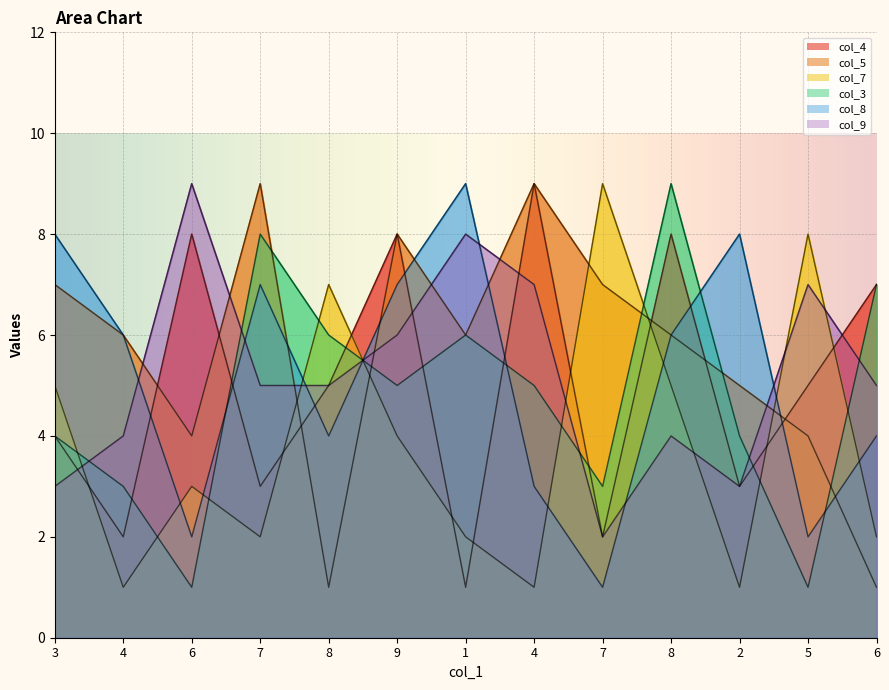

The value of col_5 at 7 is 12. True or false?

False